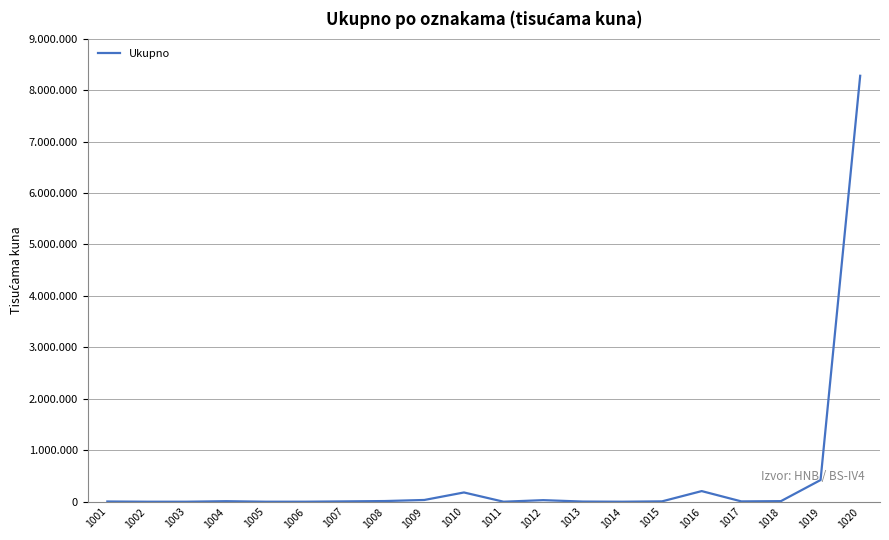

Is it true that the value at 1020 is 11493630?

False